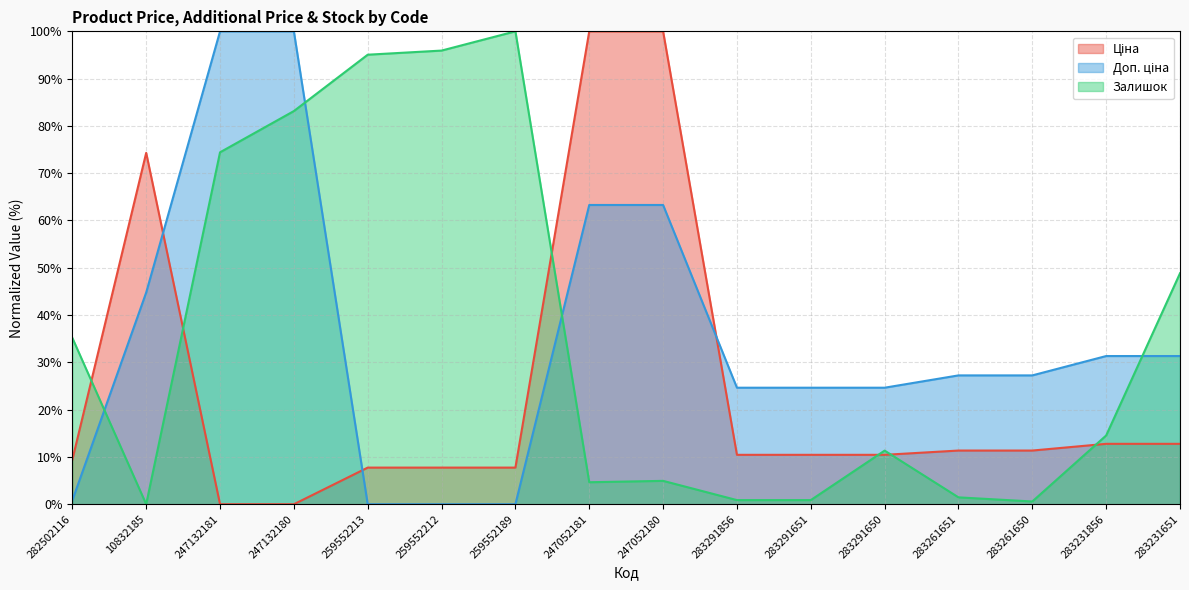

Where is the first local maximum for Залишок?

259552189